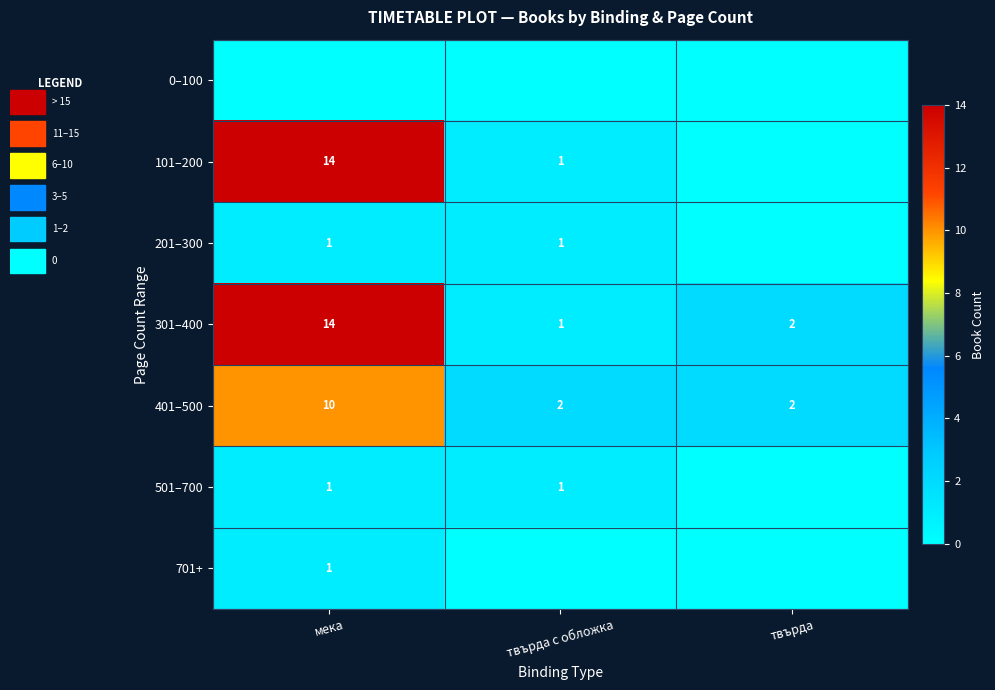

What is the difference between the maximum and minimum values in the 301–400 series?

13